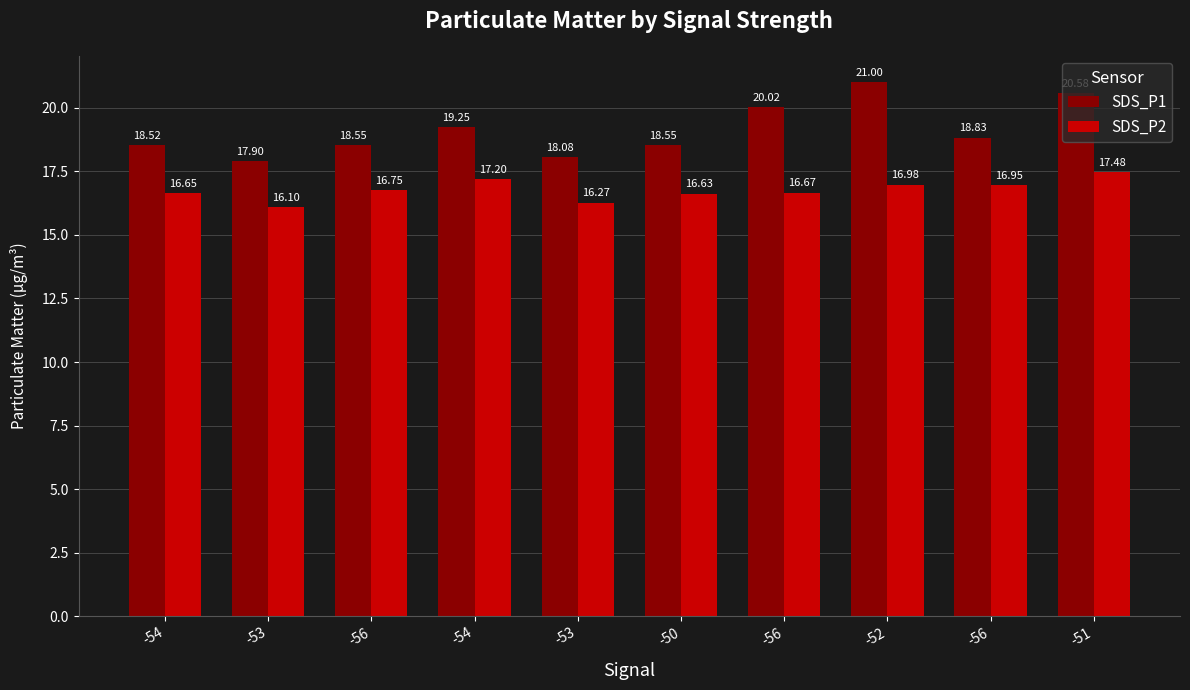

Rank the series by their average value, from highest to lowest.

SDS_P1, SDS_P2